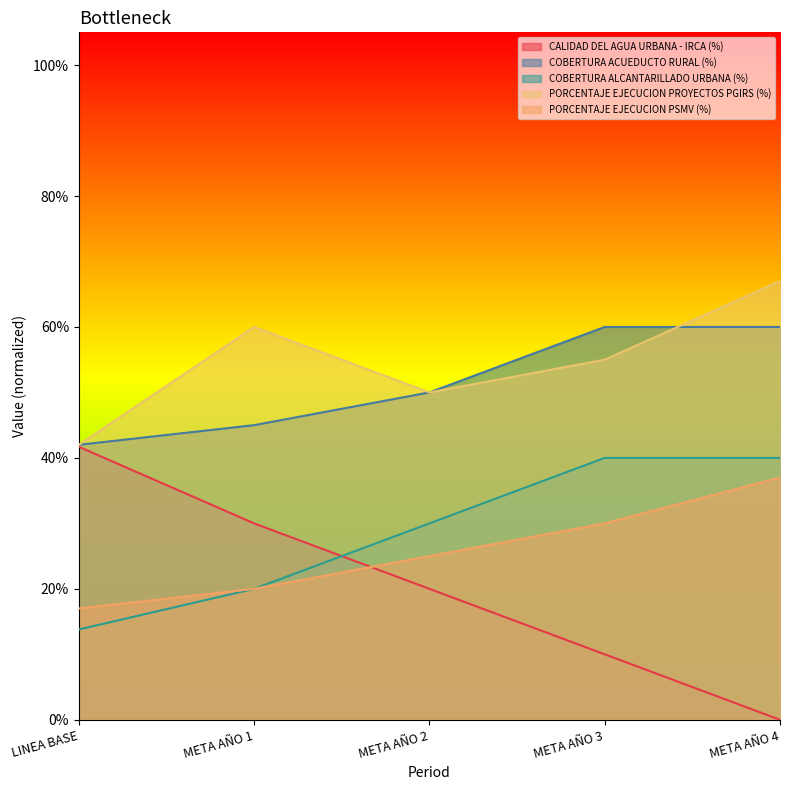

List the labels in order of PORCENTAJE EJECUCION PROYECTOS PGIRS (%) value, smallest first.

LINEA BASE, META AÑO 2, META AÑO 3, META AÑO 1, META AÑO 4